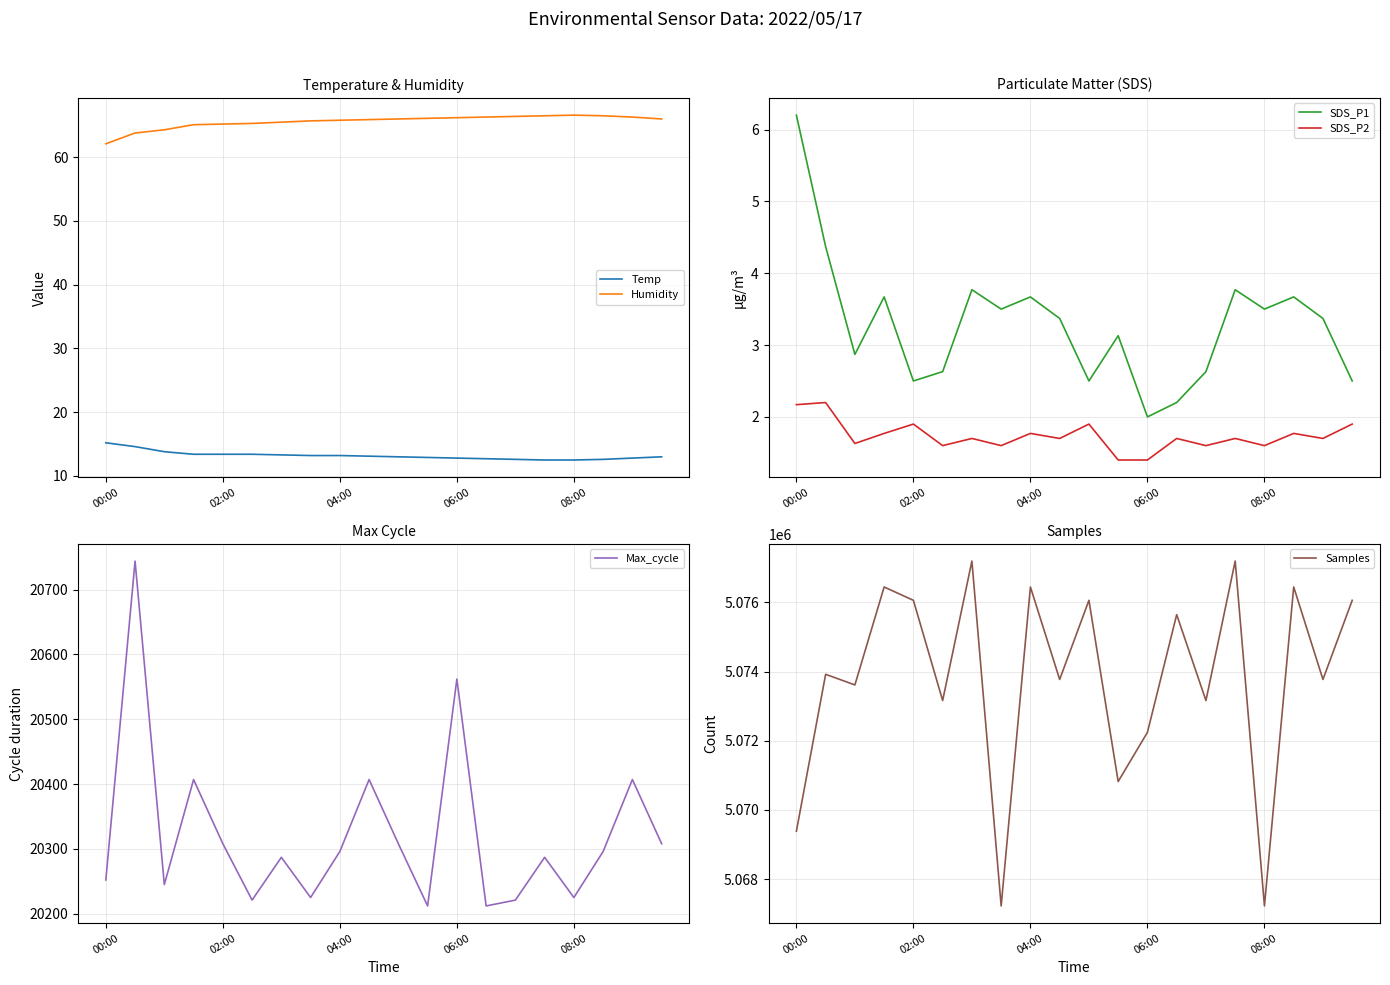

True or false: Temp has a value of 22.0 at 04:00.

False